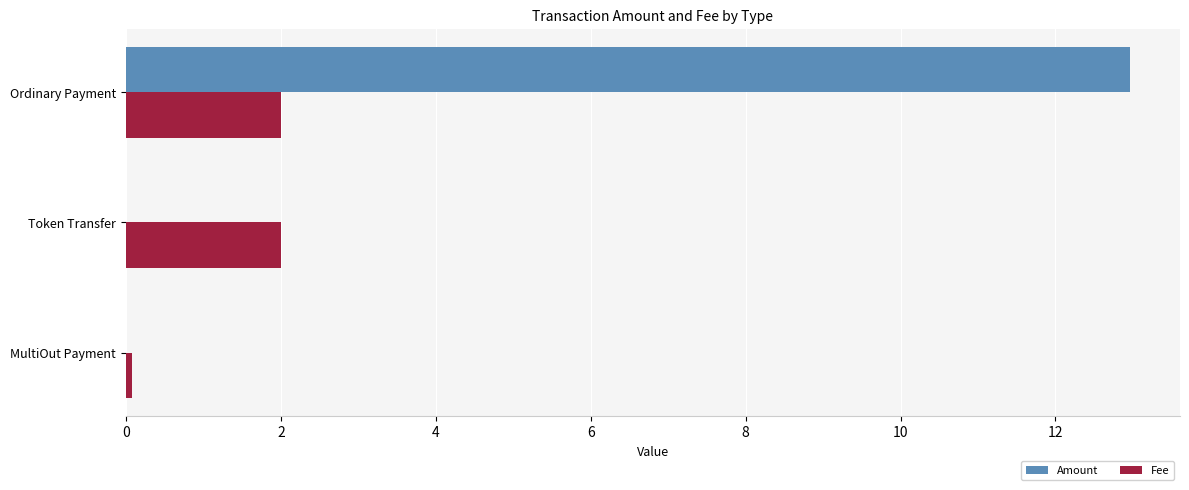

What is the greatest value displayed?

13.0